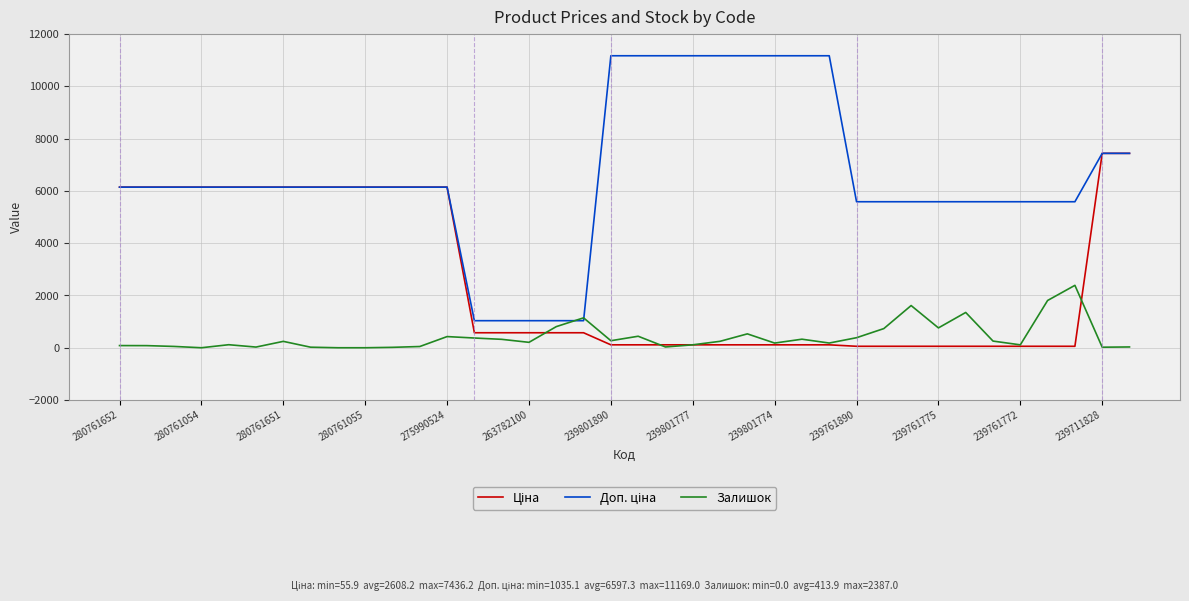

What is the maximum value shown in the chart?

11169.0